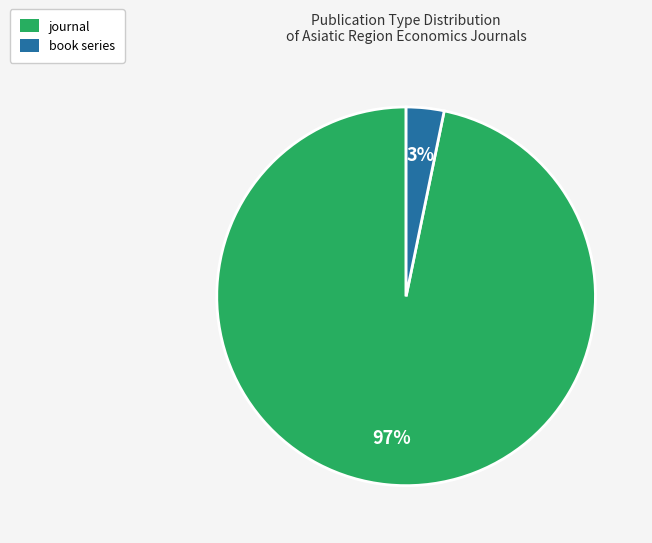

To the nearest percent, what is the difference between the book series and journal slice percentages?

94%